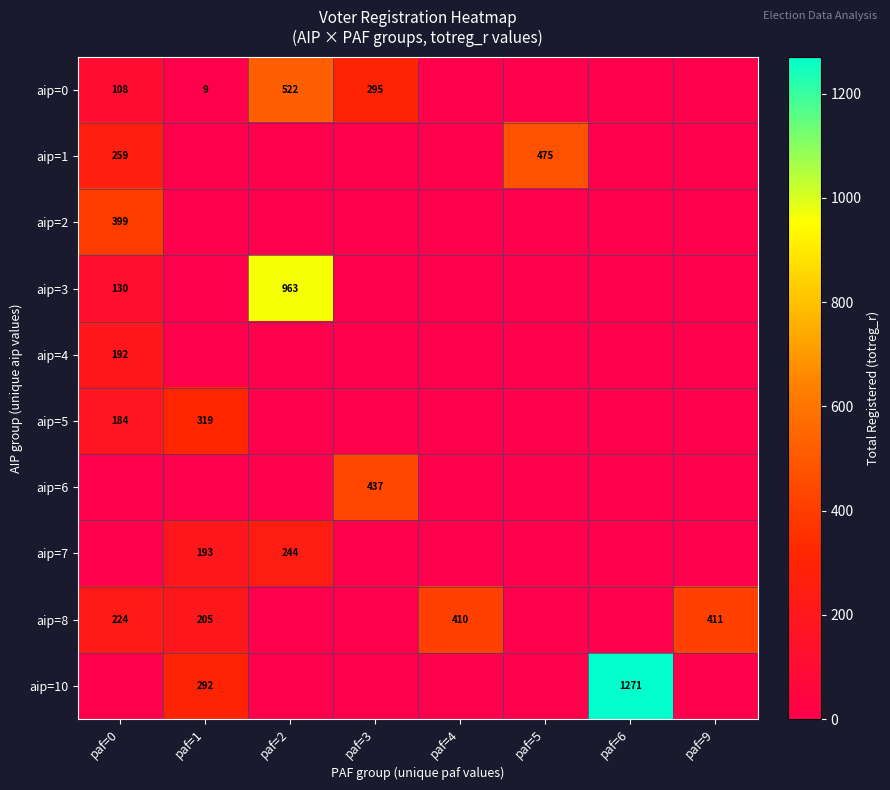

Which label corresponds to the largest value in the chart?

paf=6